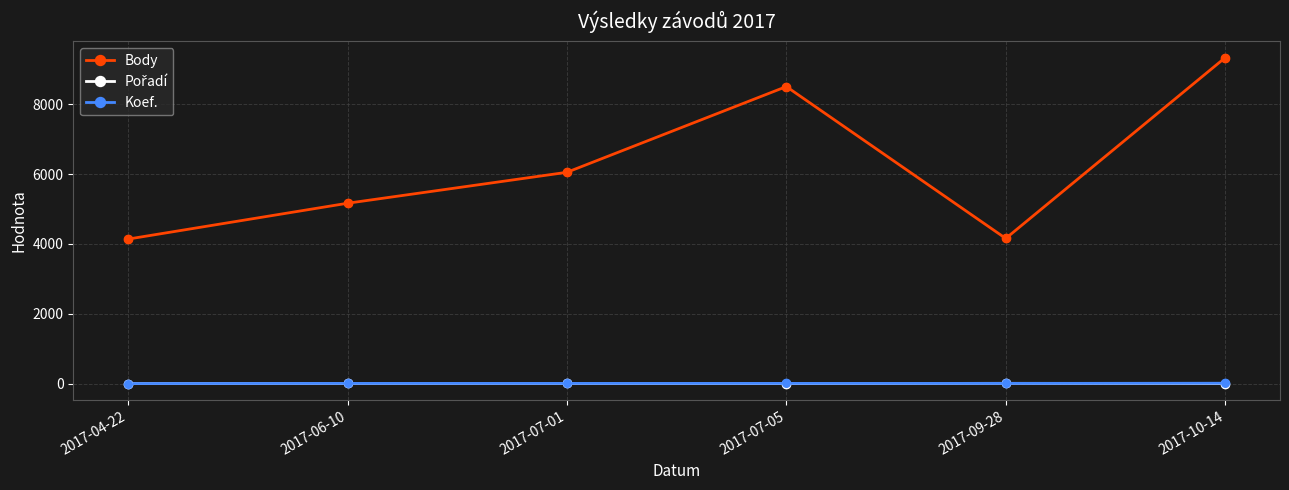

Which series has the largest total across all categories?

Body